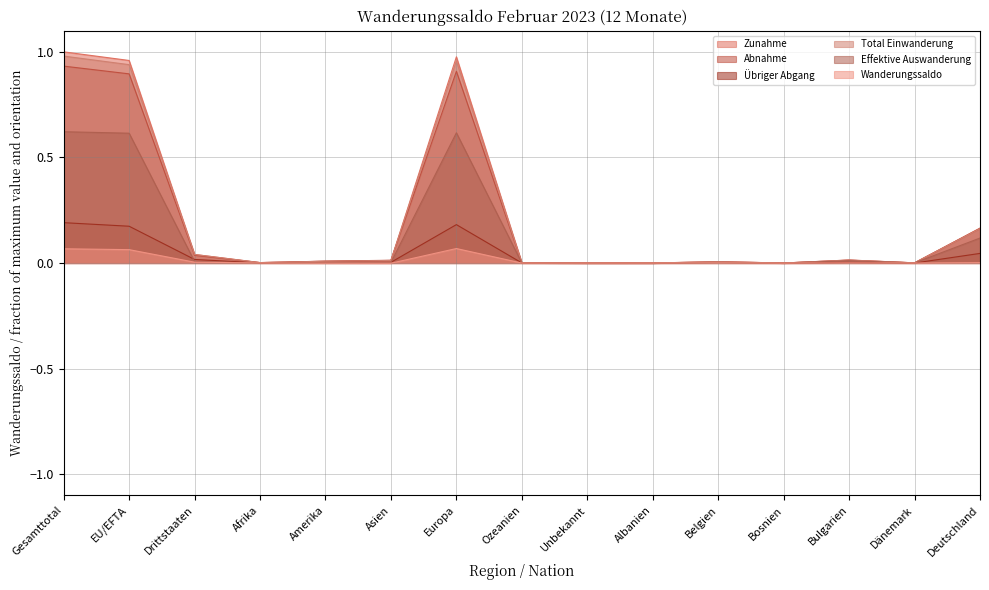

Reading left to right, transcribe all the data shown in this chart.

Zunahme: Gesamttotal=1.0	EU/EFTA=1.0	Drittstaaten=0.0	Afrika=0.0	Amerika=0.0	Asien=0.0	Europa=1.0	Ozeanien=0.0	Unbekannt=0.0	Albanien=0.0	Belgien=0.0	Bosnien=0.0	Bulgarien=0.0	Dänemark=0.0	Deutschland=0.2
Abnahme: Gesamttotal=0.9	EU/EFTA=0.9	Drittstaaten=0.0	Afrika=0.0	Amerika=0.0	Asien=0.0	Europa=0.9	Ozeanien=0.0	Unbekannt=0.0	Albanien=0.0	Belgien=0.0	Bosnien=0.0	Bulgarien=0.0	Dänemark=0.0	Deutschland=0.2
Übriger Abgang: Gesamttotal=0.2	EU/EFTA=0.2	Drittstaaten=0.0	Afrika=0.0	Amerika=0.0	Asien=0.0	Europa=0.2	Ozeanien=0.0	Unbekannt=0.0	Albanien=0.0	Belgien=0.0	Bosnien=0.0	Bulgarien=0.0	Dänemark=0.0	Deutschland=0.0
Total Einwanderung: Gesamttotal=1.0	EU/EFTA=0.9	Drittstaaten=0.0	Afrika=0.0	Amerika=0.0	Asien=0.0	Europa=1.0	Ozeanien=0.0	Unbekannt=0.0	Albanien=0.0	Belgien=0.0	Bosnien=0.0	Bulgarien=0.0	Dänemark=0.0	Deutschland=0.2
Effektive Auswanderung: Gesamttotal=0.6	EU/EFTA=0.6	Drittstaaten=0.0	Afrika=0.0	Amerika=0.0	Asien=0.0	Europa=0.6	Ozeanien=0.0	Unbekannt=0.0	Albanien=0.0	Belgien=0.0	Bosnien=0.0	Bulgarien=0.0	Dänemark=0.0	Deutschland=0.1
Wanderungssaldo: Gesamttotal=0.1	EU/EFTA=0.1	Drittstaaten=0.0	Afrika=0.0	Amerika=-0.0	Asien=-0.0	Europa=0.1	Ozeanien=0.0	Unbekannt=0.0	Albanien=0.0	Belgien=0.0	Bosnien=-0.0	Bulgarien=0.0	Dänemark=0.0	Deutschland=0.0